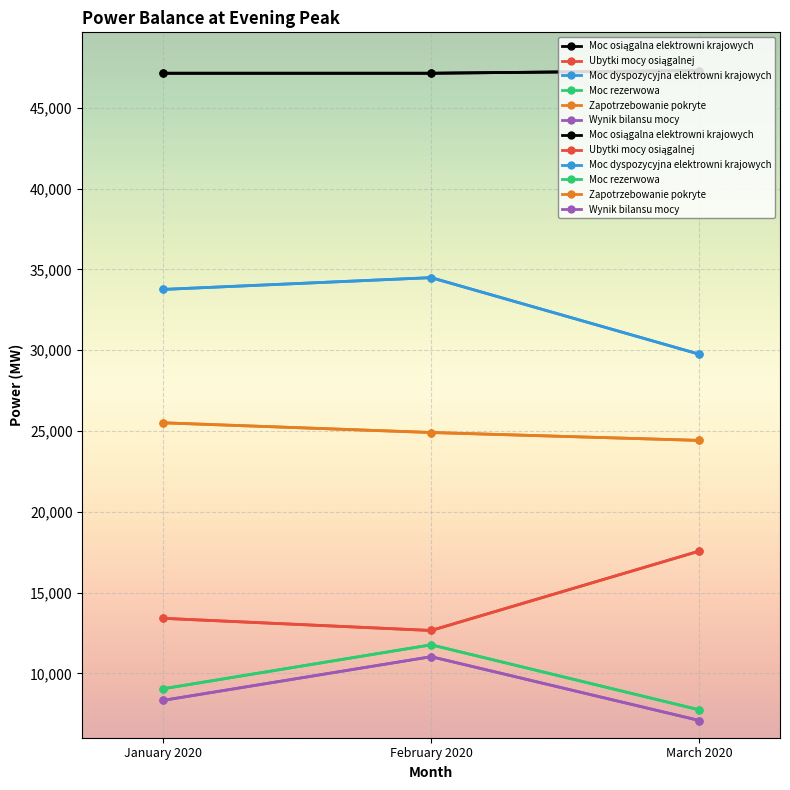

At which category is the sum across all series the highest?

February 2020